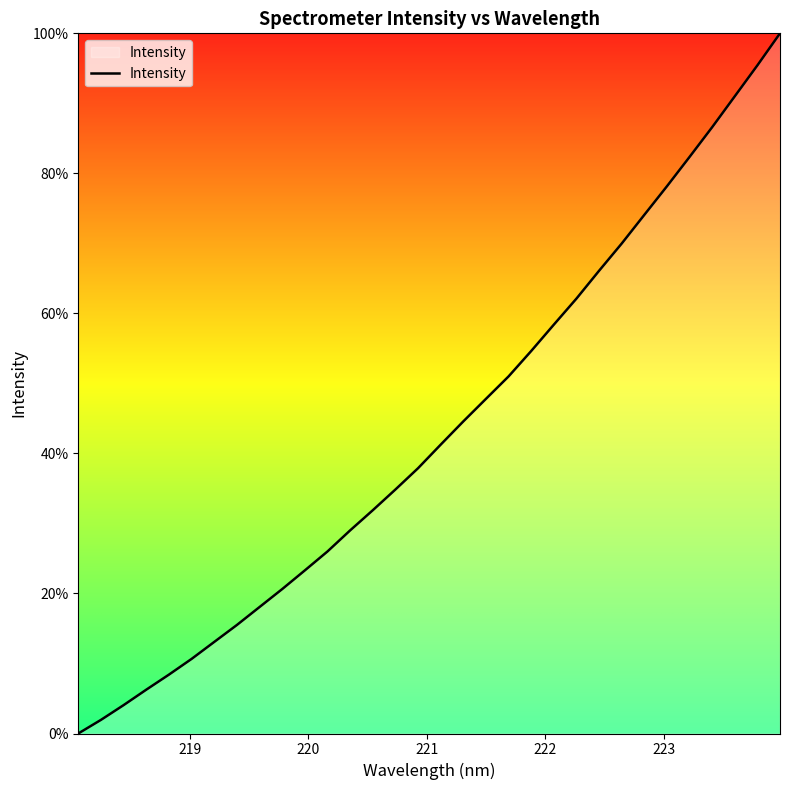

What is the difference between the maximum and minimum values?

100.0